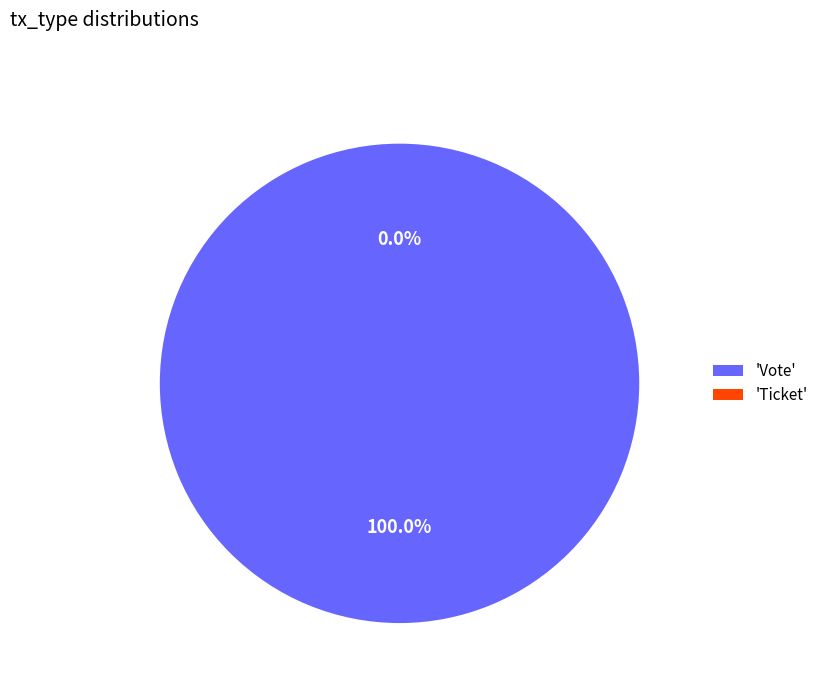

True or false: Vote accounts for 86% of the total.

False